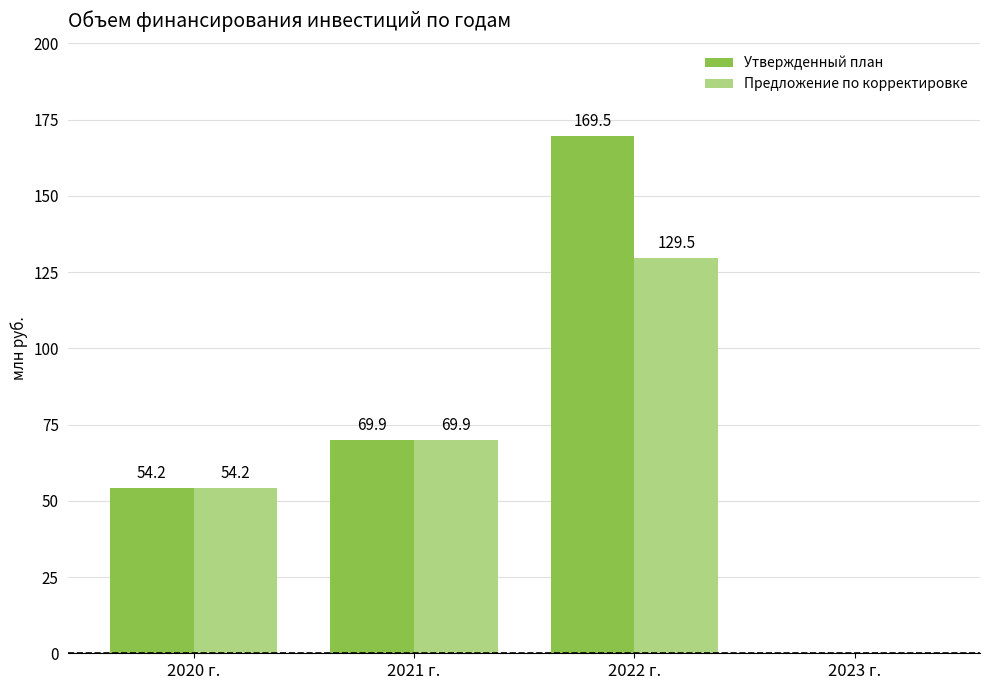

Reading right to left, what are all the values shown in this chart?

Утвержденный план: 2023 г.=0.0	2022 г.=169.5	2021 г.=69.9	2020 г.=54.2
Предложение по корректировке: 2023 г.=0.0	2022 г.=129.5	2021 г.=69.9	2020 г.=54.2